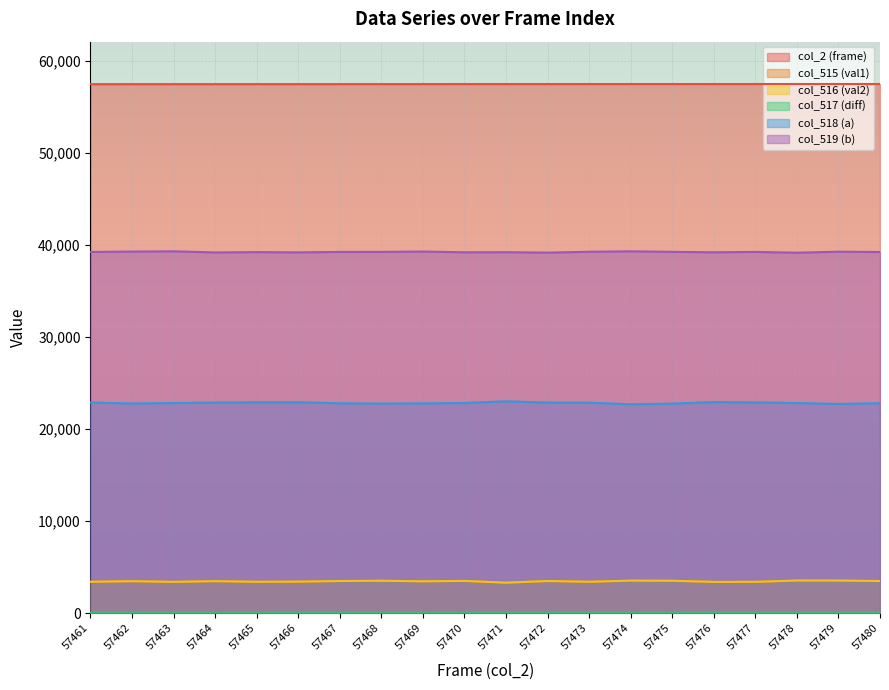

True or false: col_517 (diff) has a value of -1 at 57474.

False